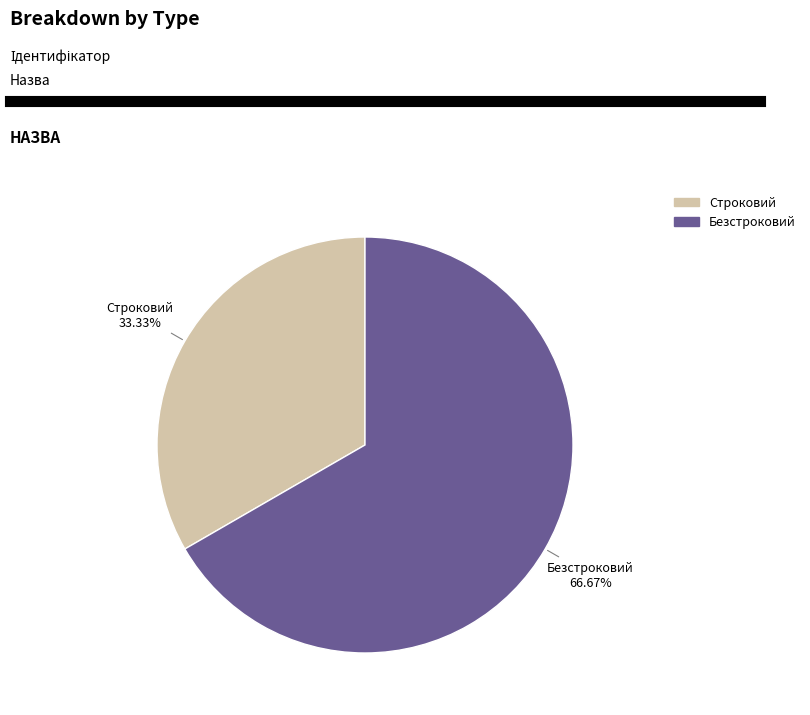

Is there any slice that represents more than half of the pie?

Yes